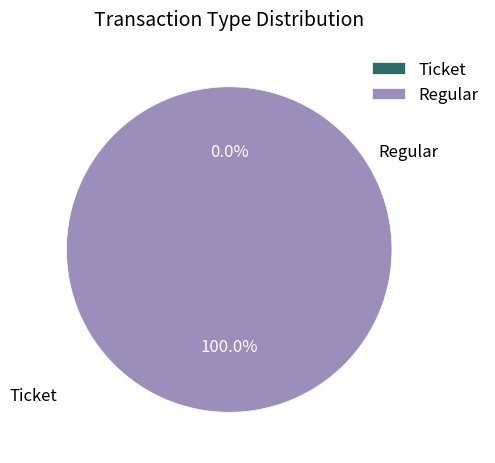

To the nearest percent, what percentage of the pie is Regular?

100%